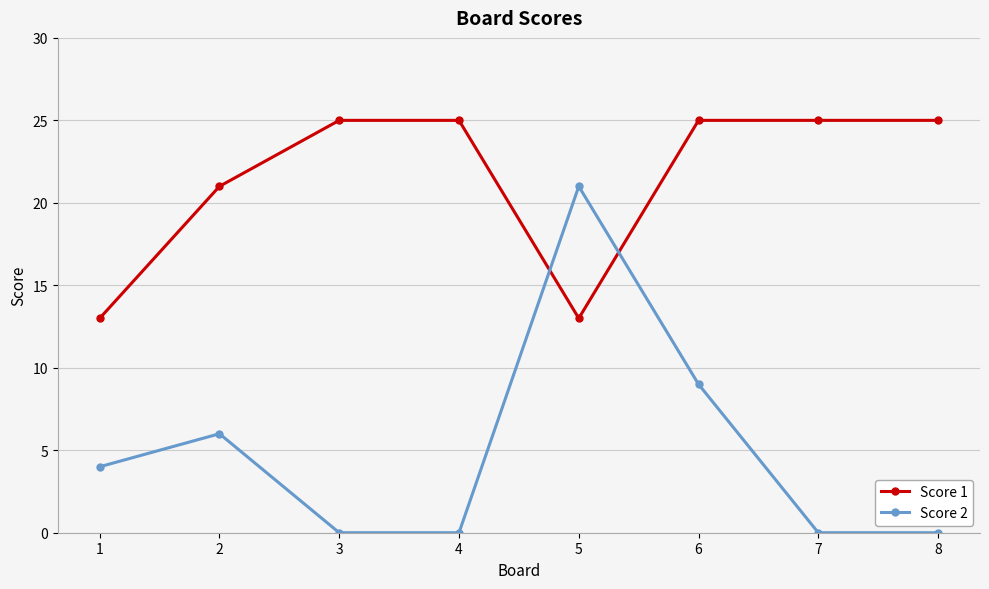

Rank the series by their average value, from lowest to highest.

Score 2, Score 1